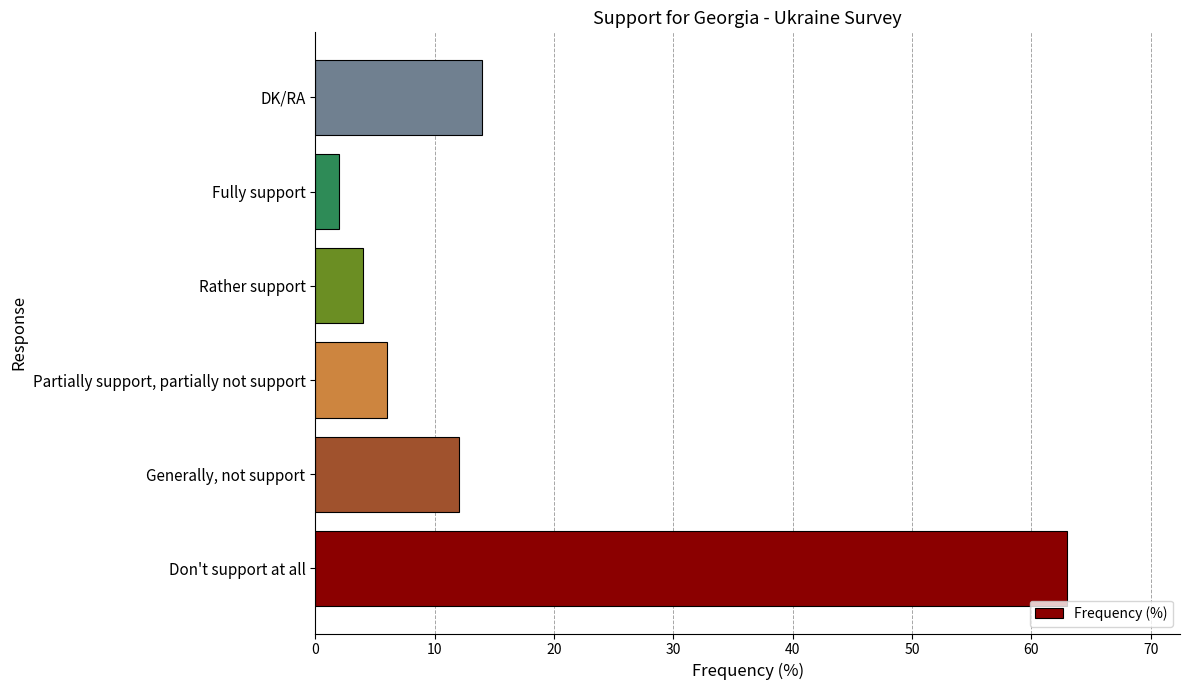

Rank the categories by value from lowest to highest.

Fully support, Rather support, Partially support, partially not support, Generally, not support, DK/RA, Don't support at all